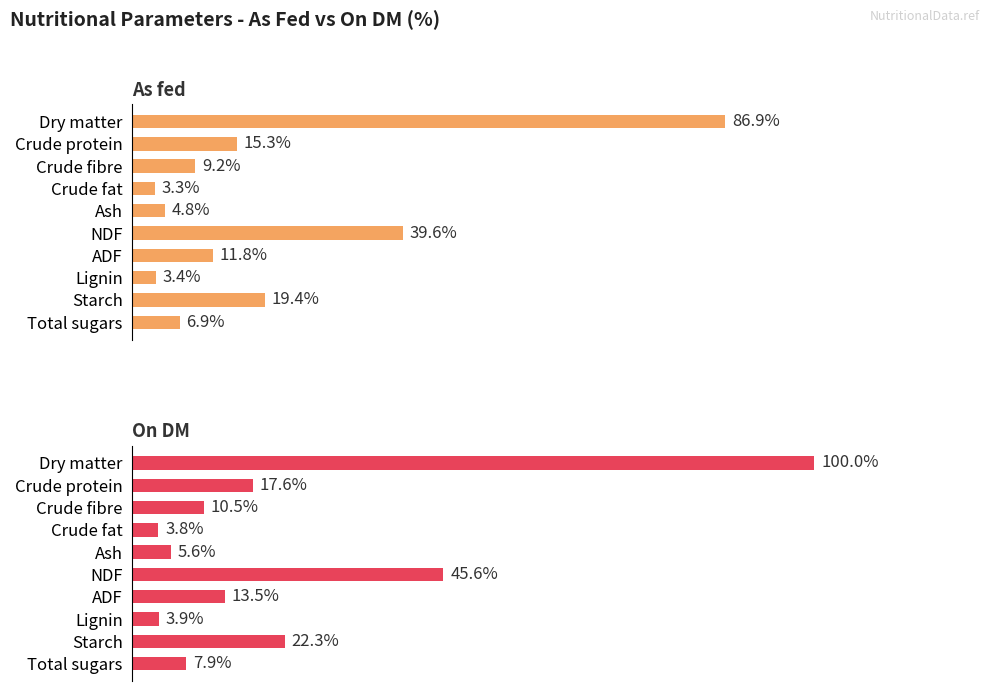

How many series are shown in this chart?

2